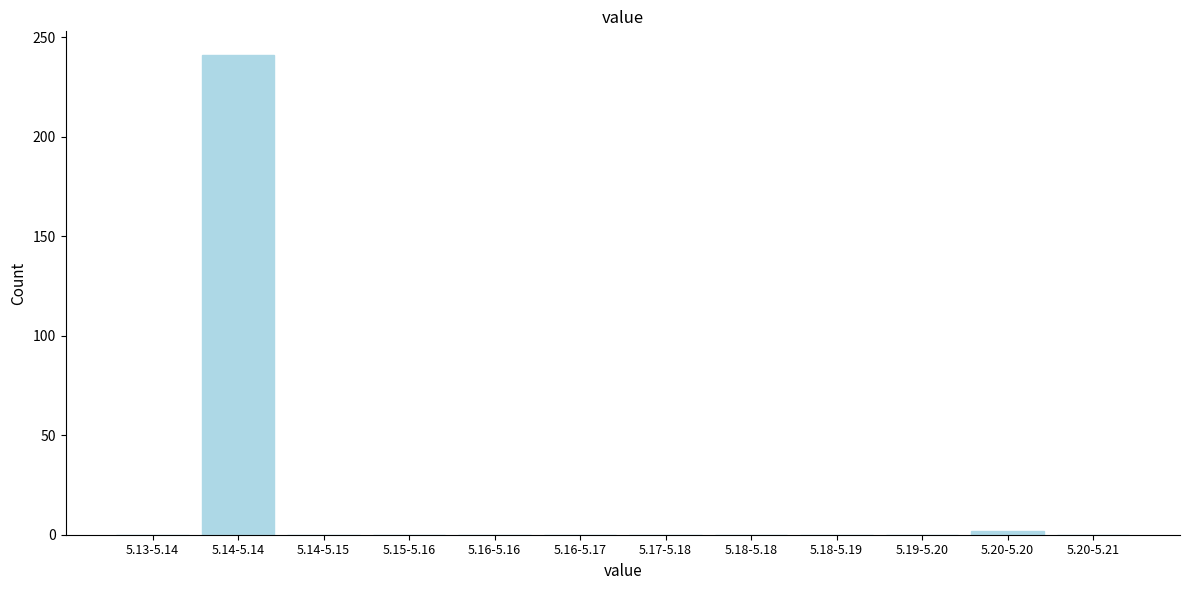

Reading left to right, transcribe all the data shown in this chart.

5.13-5.14=0	5.14-5.14=241	5.14-5.15=0	5.15-5.16=0	5.16-5.16=0	5.16-5.17=0	5.17-5.18=0	5.18-5.18=0	5.18-5.19=0	5.19-5.20=0	5.20-5.20=2	5.20-5.21=0